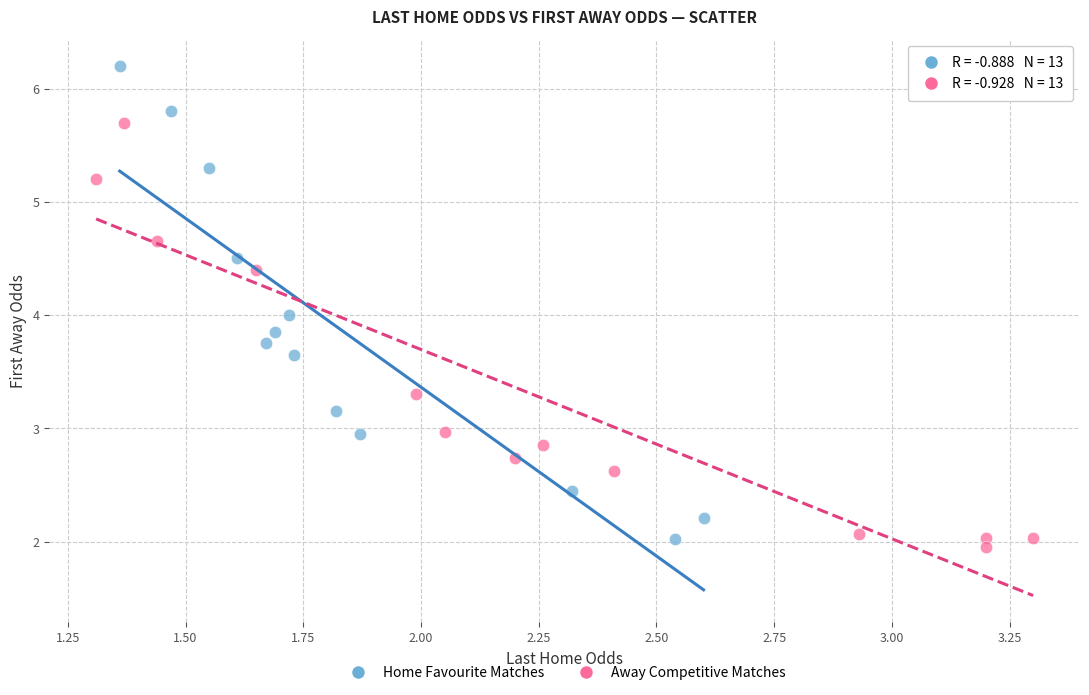

What are all the series names shown in the legend?

Home Favourite Matches, Away Competitive Matches